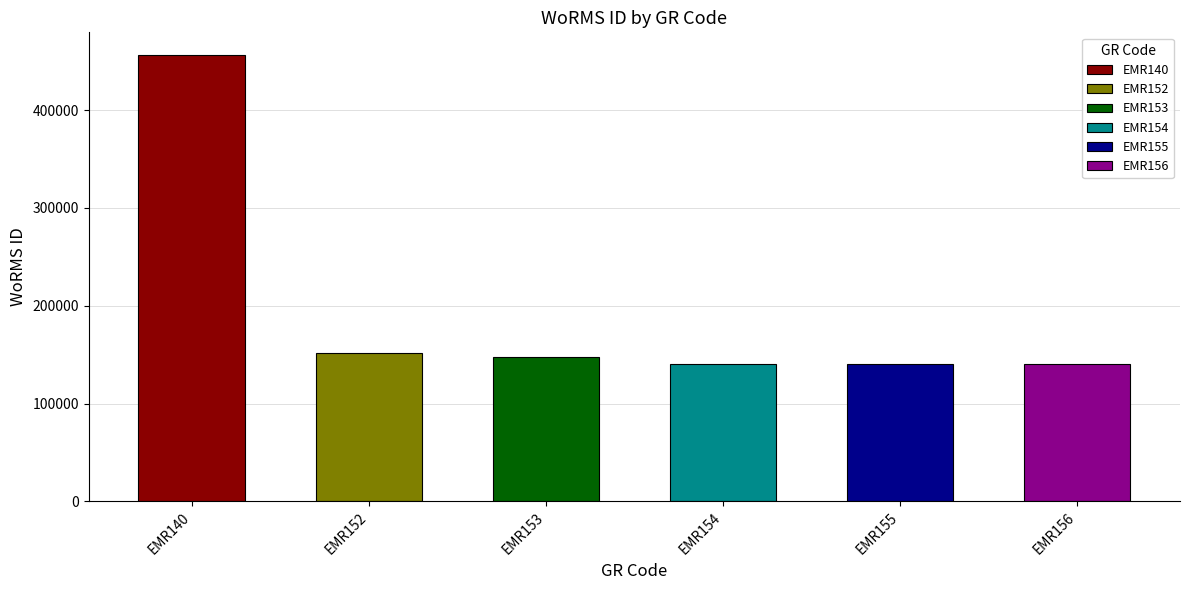

What is the difference between the values at EMR154 and EMR140?

315979